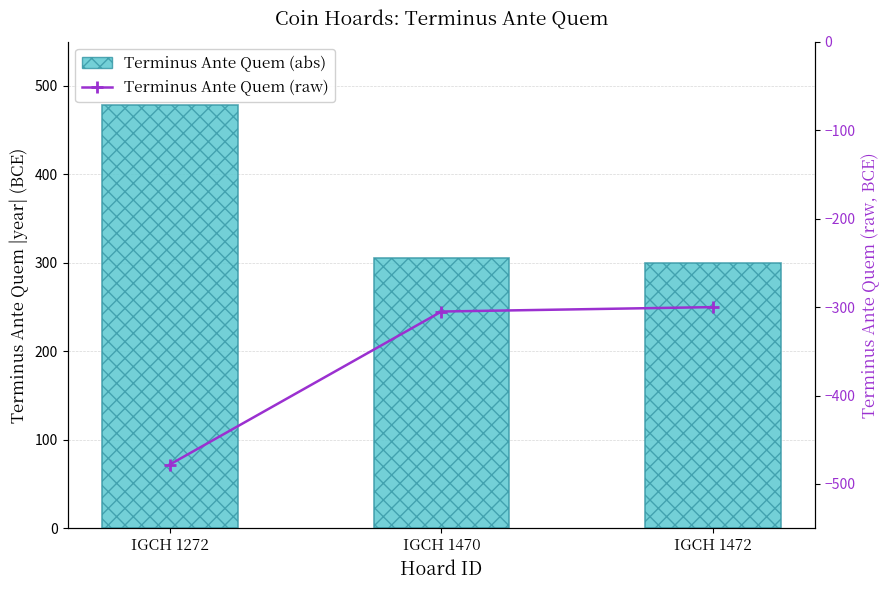

Rank the series by their average value, from highest to lowest.

Terminus Ante Quem (abs), Terminus Ante Quem (raw)